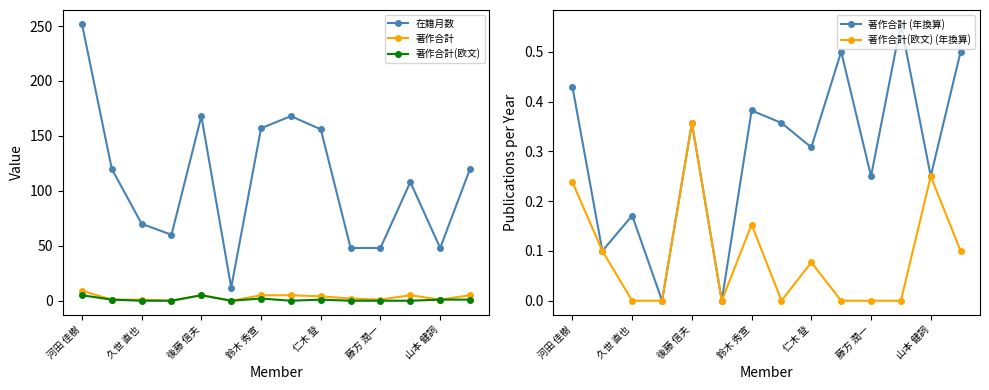

How many times do 著作合計 (年換算) and 著作合計(欧文) cross each other?

5